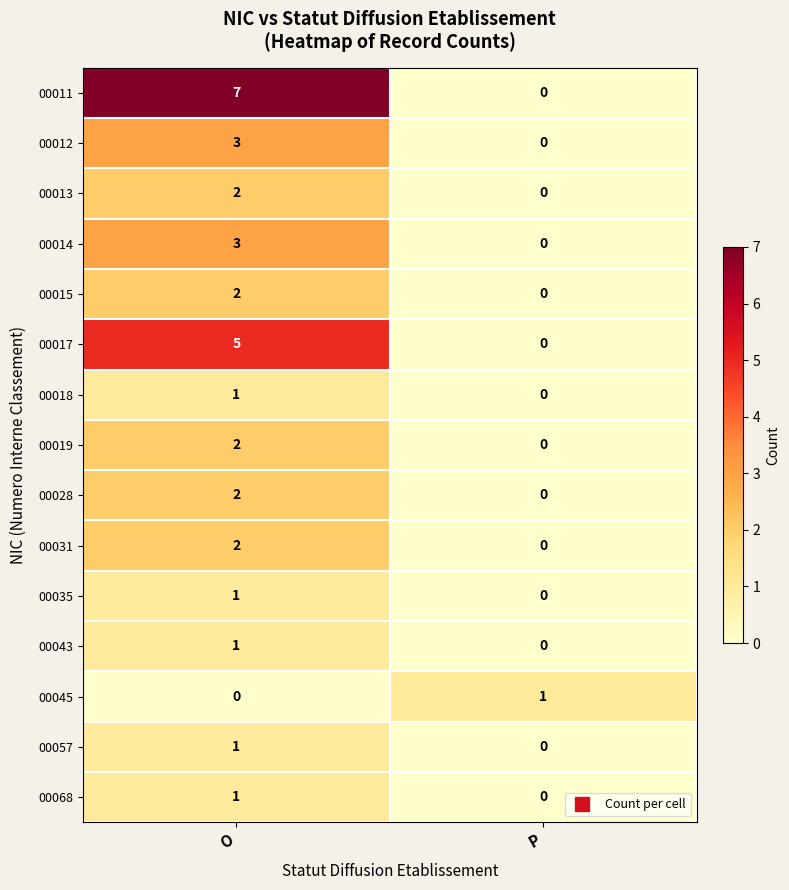

Rank the categories by 00068 value from highest to lowest.

O, P